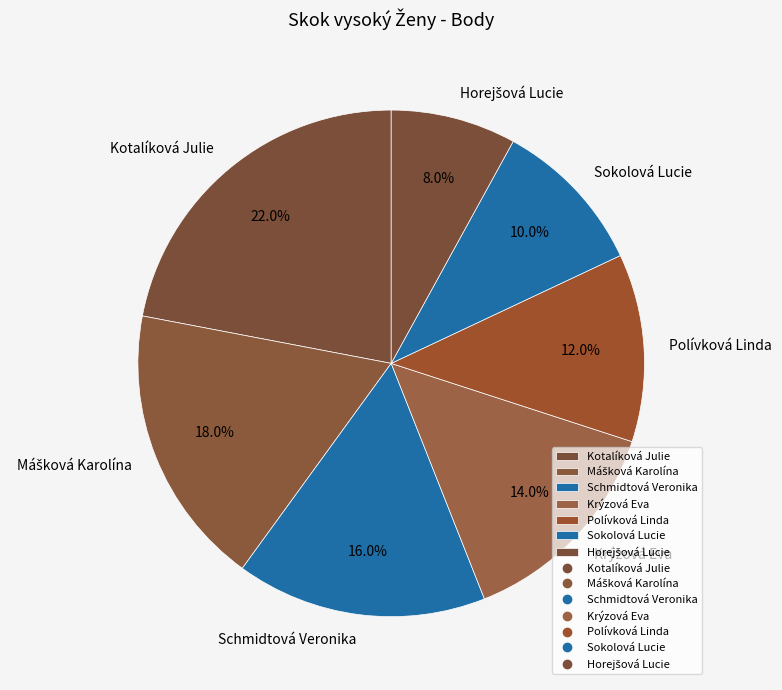

Is Kotalíková Julie the majority of the pie?

No